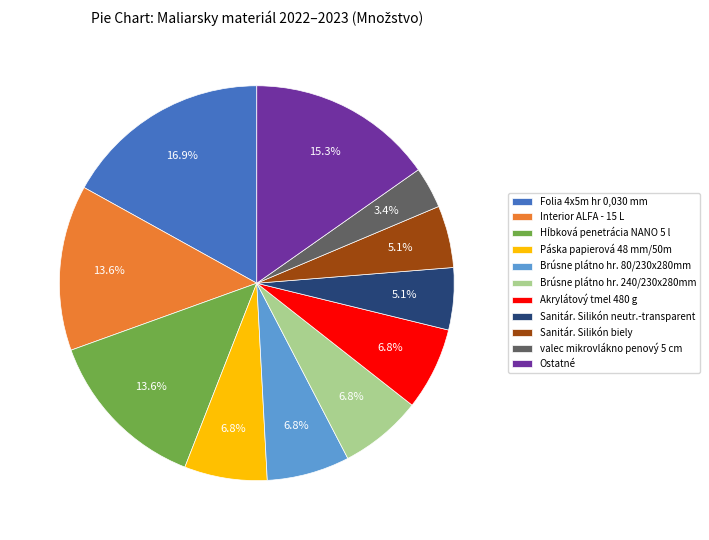

Does Ostatné represent more than half of the total?

No